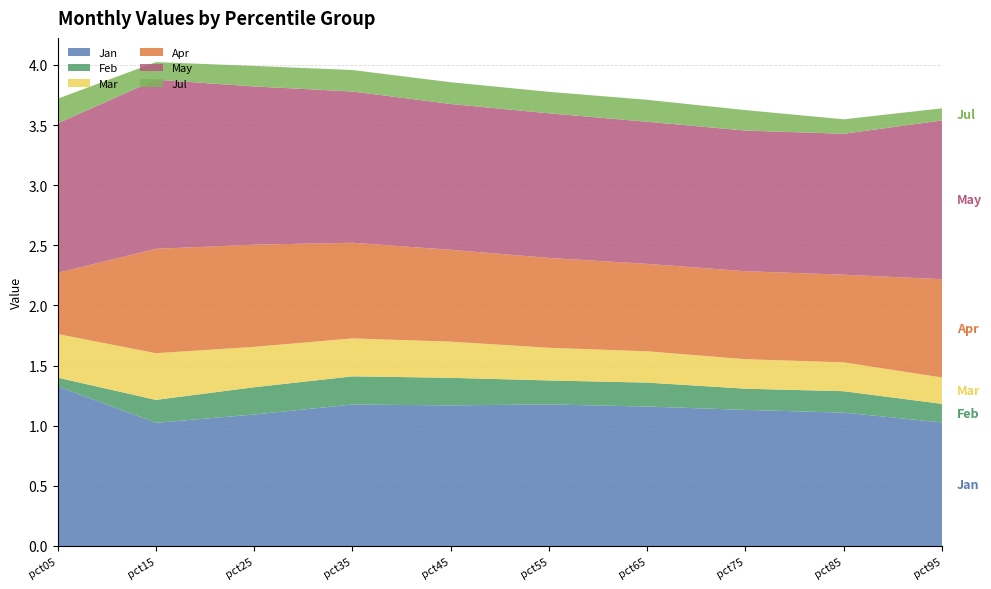

Reading right to left, what are all the values shown in this chart?

Jan: 1.0	1.1	1.1	1.2	1.2	1.2	1.2	1.1	1.0	1.3
Feb: 0.2	0.2	0.2	0.2	0.2	0.2	0.2	0.2	0.2	0.1
Mar: 0.2	0.2	0.2	0.3	0.3	0.3	0.3	0.3	0.4	0.4
Apr: 0.8	0.7	0.7	0.7	0.7	0.8	0.8	0.8	0.9	0.5
May: 1.3	1.2	1.2	1.2	1.2	1.2	1.3	1.3	1.4	1.2
Jul: 0.1	0.1	0.2	0.2	0.2	0.2	0.2	0.2	0.1	0.2